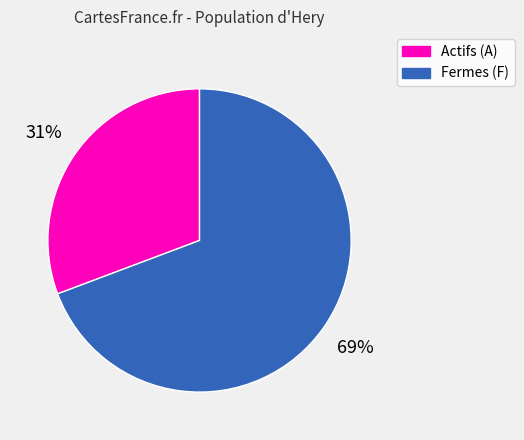

Which slice is the largest?

Fermes (F)